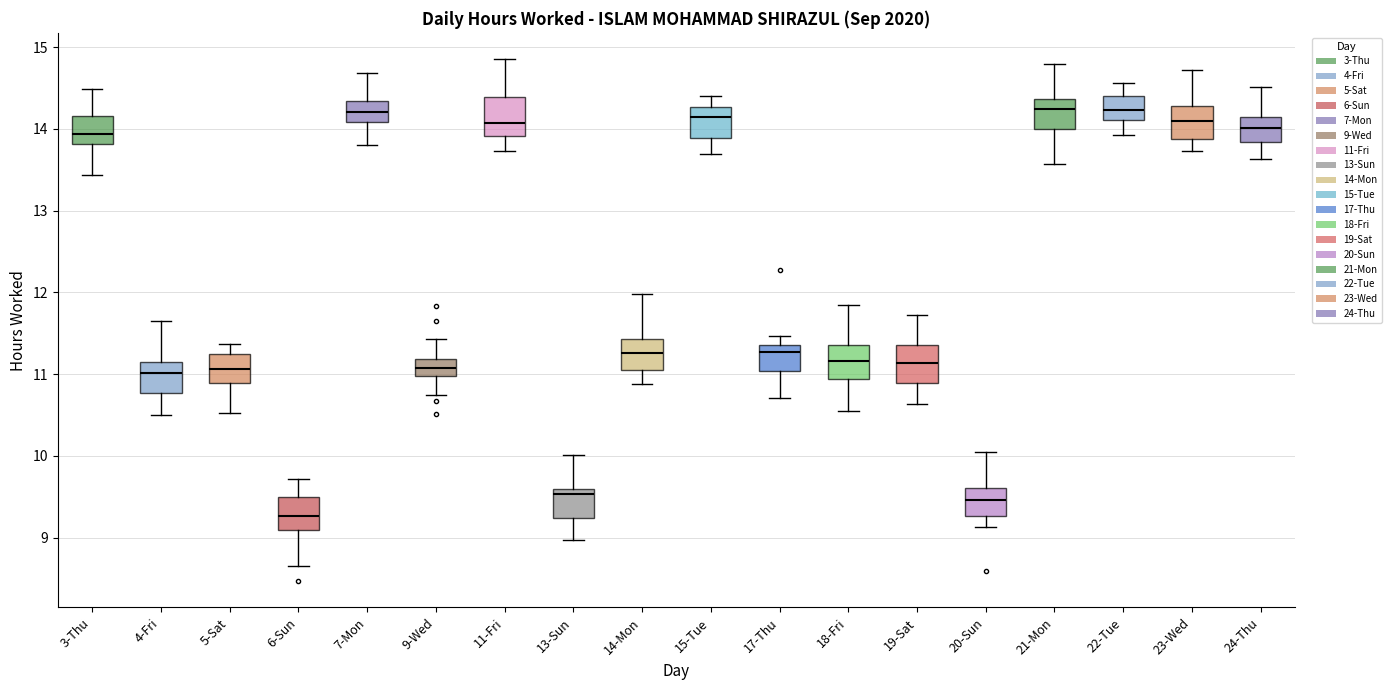

Reading left to right, read every box against the y-axis: the position of its median line, the range the box covers, and the ends of its whiskers. The values are not printed on the chart, so give them approximately, as read against the axis.

3-Thu: median 13.9, box 13.8 to 14.2, whiskers 13.4 to 14.5
4-Fri: median 11.0, box 10.8 to 11.1, whiskers 10.5 to 11.6
5-Sat: median 11.1, box 10.9 to 11.2, whiskers 10.5 to 11.4
6-Sun: median 9.3, box 9.1 to 9.5, whiskers 8.7 to 9.7
7-Mon: median 14.2, box 14.1 to 14.3, whiskers 13.8 to 14.7
9-Wed: median 11.1, box 11.0 to 11.2, whiskers 10.7 to 11.4
11-Fri: median 14.1, box 13.9 to 14.4, whiskers 13.7 to 14.9
13-Sun: median 9.5, box 9.2 to 9.6, whiskers 9.0 to 10.0
14-Mon: median 11.3, box 11.1 to 11.4, whiskers 10.9 to 12.0
15-Tue: median 14.1, box 13.9 to 14.3, whiskers 13.7 to 14.4
17-Thu: median 11.3, box 11.0 to 11.4, whiskers 10.7 to 11.5
18-Fri: median 11.2, box 10.9 to 11.4, whiskers 10.5 to 11.8
19-Sat: median 11.1, box 10.9 to 11.4, whiskers 10.6 to 11.7
20-Sun: median 9.5, box 9.3 to 9.6, whiskers 9.1 to 10.0
21-Mon: median 14.2, box 14.0 to 14.4, whiskers 13.6 to 14.8
22-Tue: median 14.2, box 14.1 to 14.4, whiskers 13.9 to 14.6
23-Wed: median 14.1, box 13.9 to 14.3, whiskers 13.7 to 14.7
24-Thu: median 14.0, box 13.8 to 14.1, whiskers 13.6 to 14.5